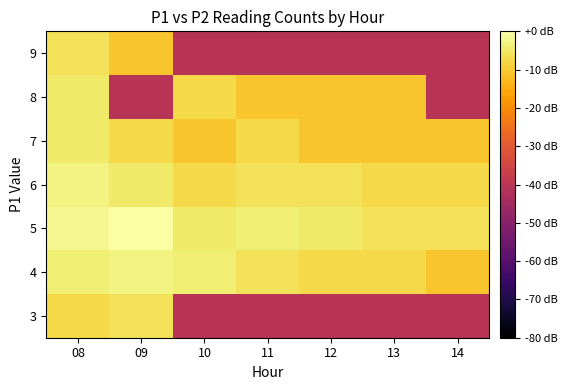

List the series in order of their peak value, highest first.

5, 4, 6, 7, 8, 3, 9